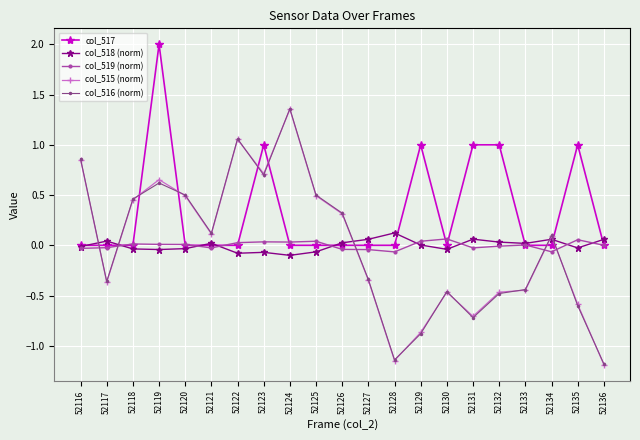

True or false: col_517 and col_516 (norm) intersect in this chart.

True